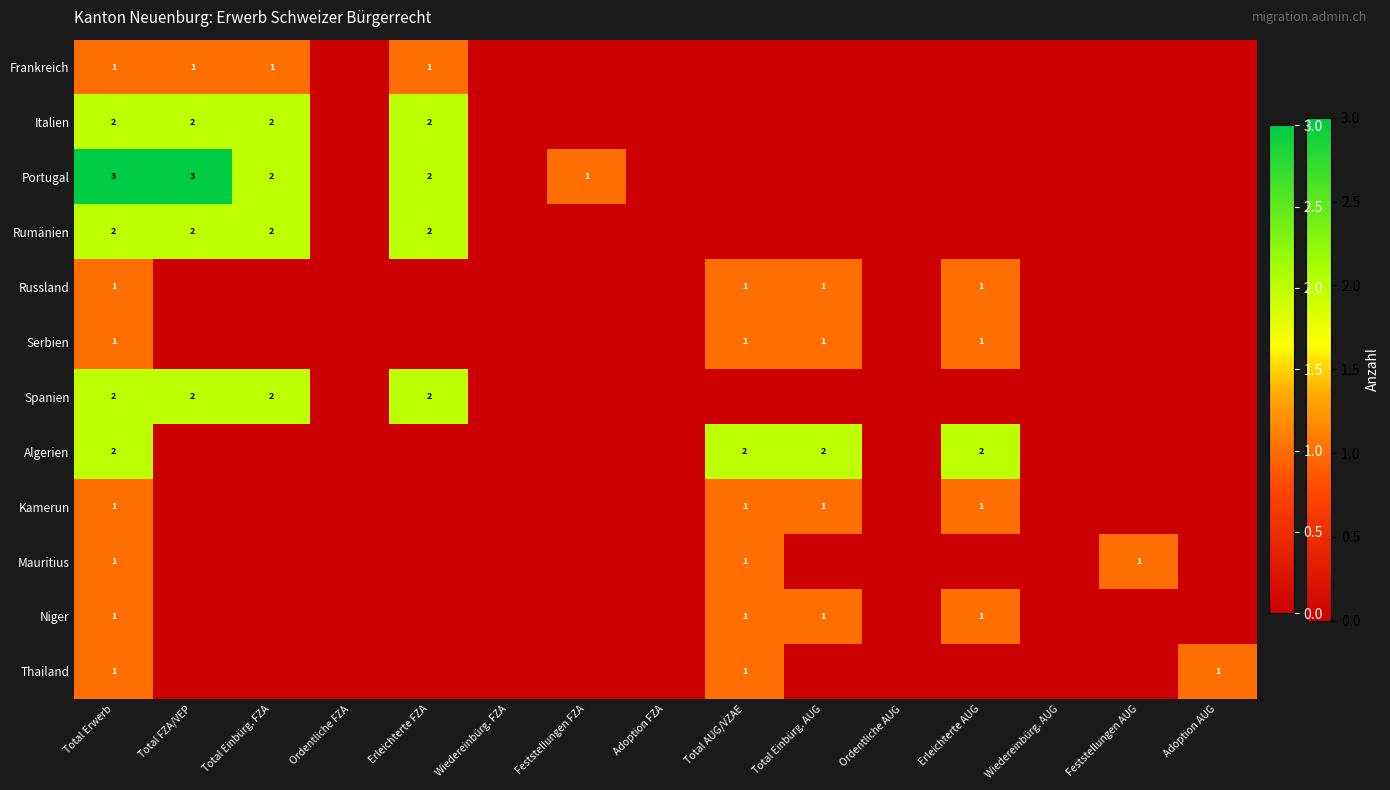

Rank the series at Wiedereinbürg. AUG from lowest to highest value.

Frankreich, Italien, Portugal, Rumänien, Russland, Serbien, Spanien, Algerien, Kamerun, Mauritius, Niger, Thailand